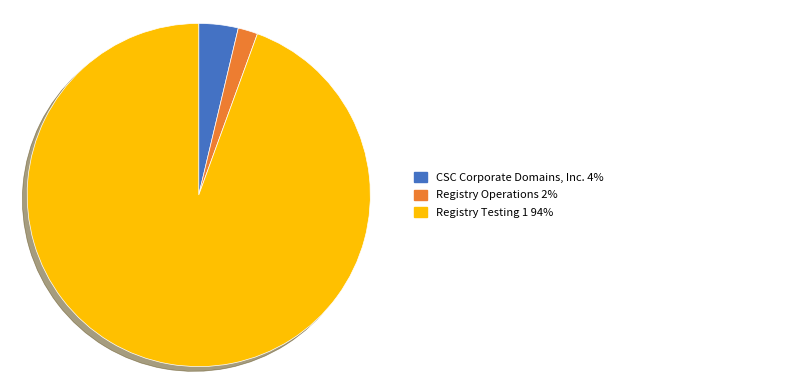

Does any single category account for the majority?

Yes